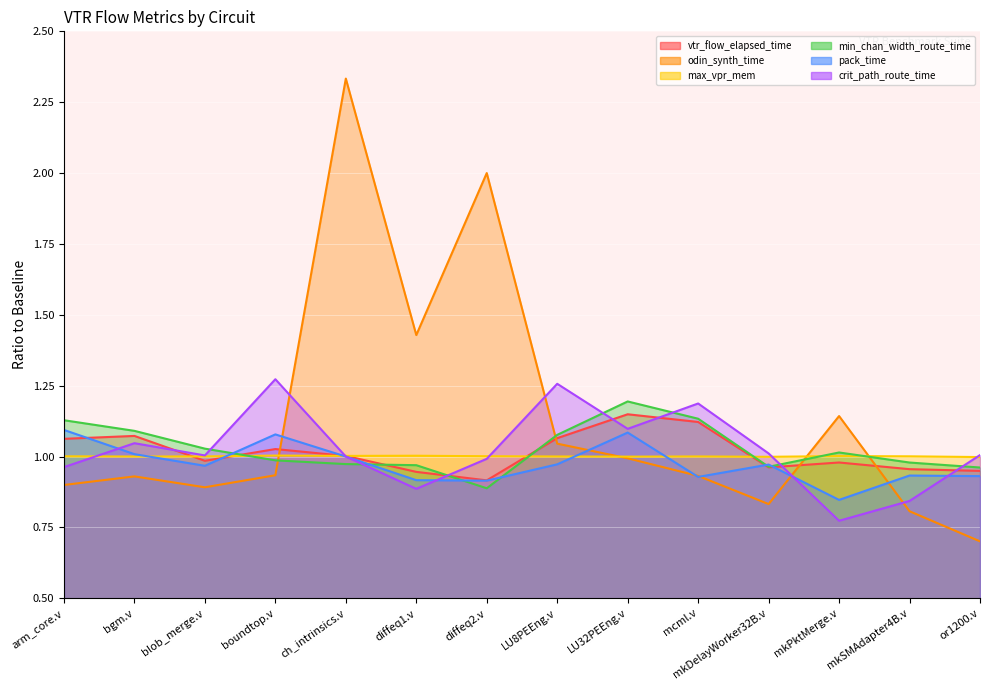

Between which two adjacent categories do odin_synth_time and max_vpr_mem first intersect?

boundtop.v and ch_intrinsics.v